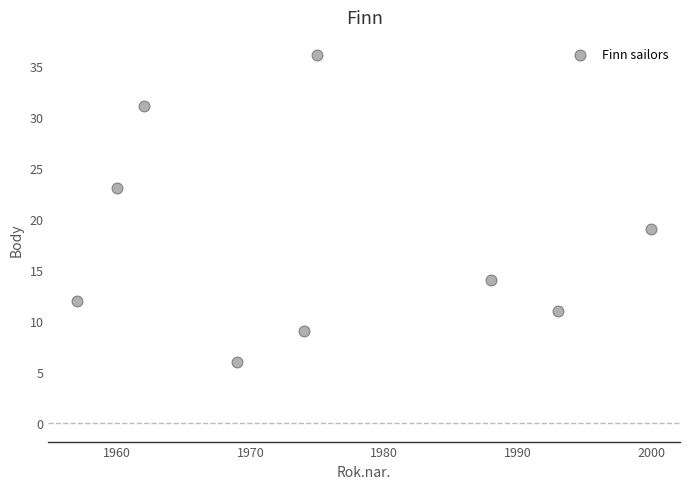

What is the range of Y values (max minus min)?

30